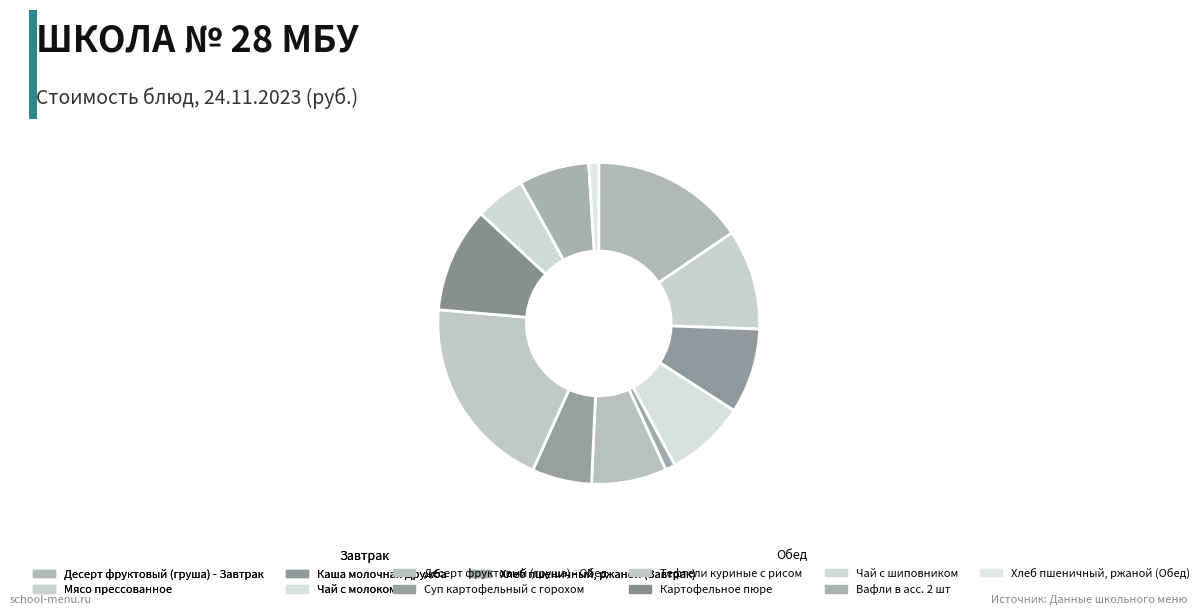

Count the number of slices in the pie.

12